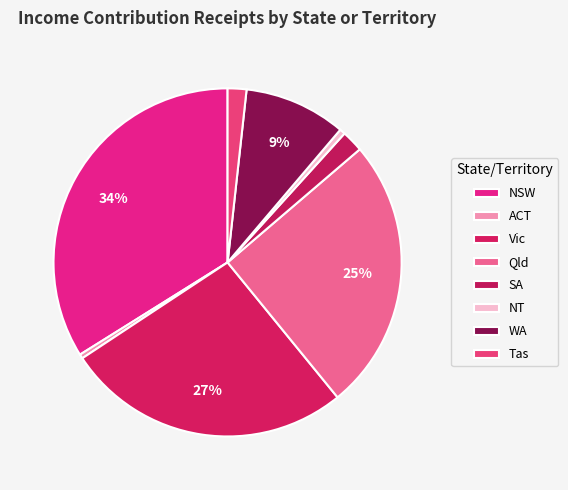

Which category has the biggest portion of the pie?

NSW